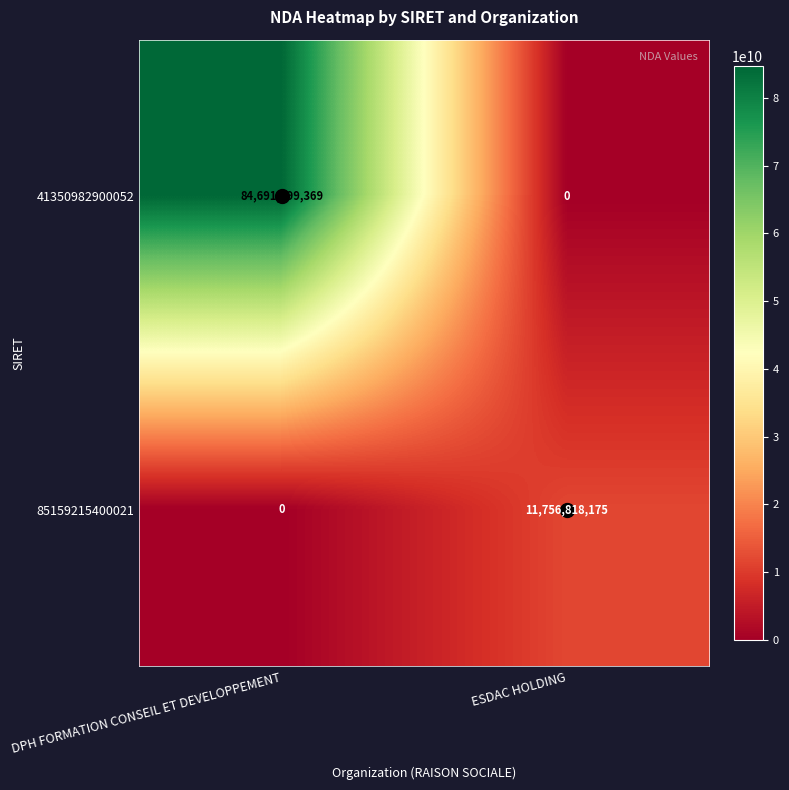

Rank the categories by 41350982900052 value from highest to lowest.

DPH FORMATION CONSEIL ET DEVELOPPEMENT, ESDAC HOLDING